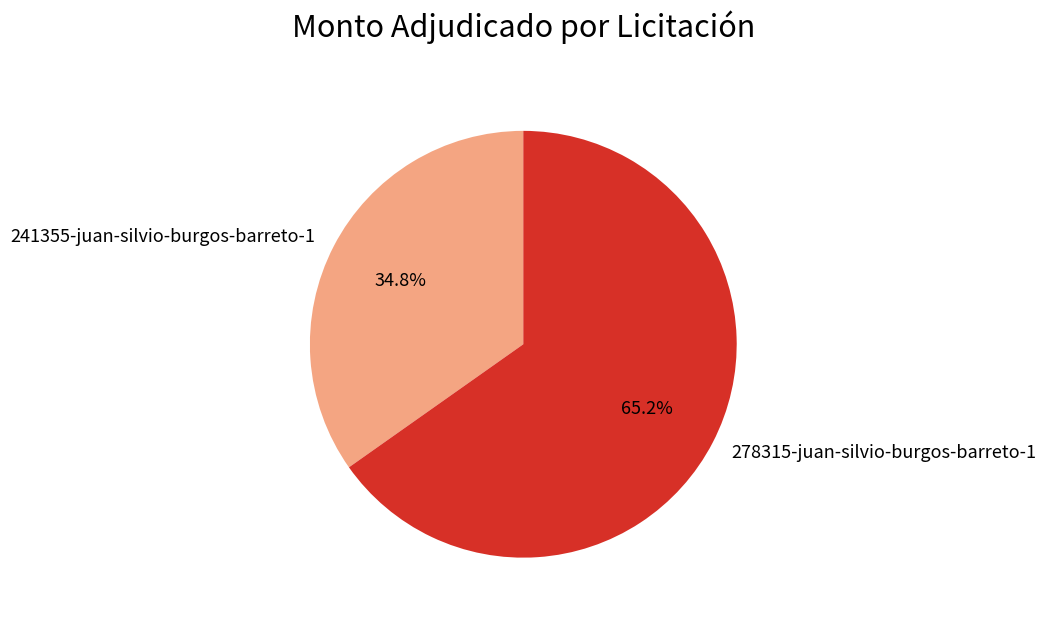

To the nearest percent, what is the combined percentage of 278315-juan-silvio-burgos-barreto-1 and 241355-juan-silvio-burgos-barreto-1?

100%